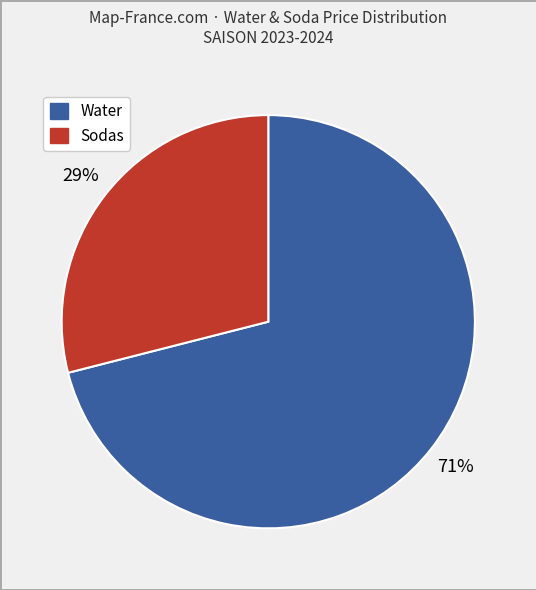

Is there any slice that represents more than half of the pie?

Yes